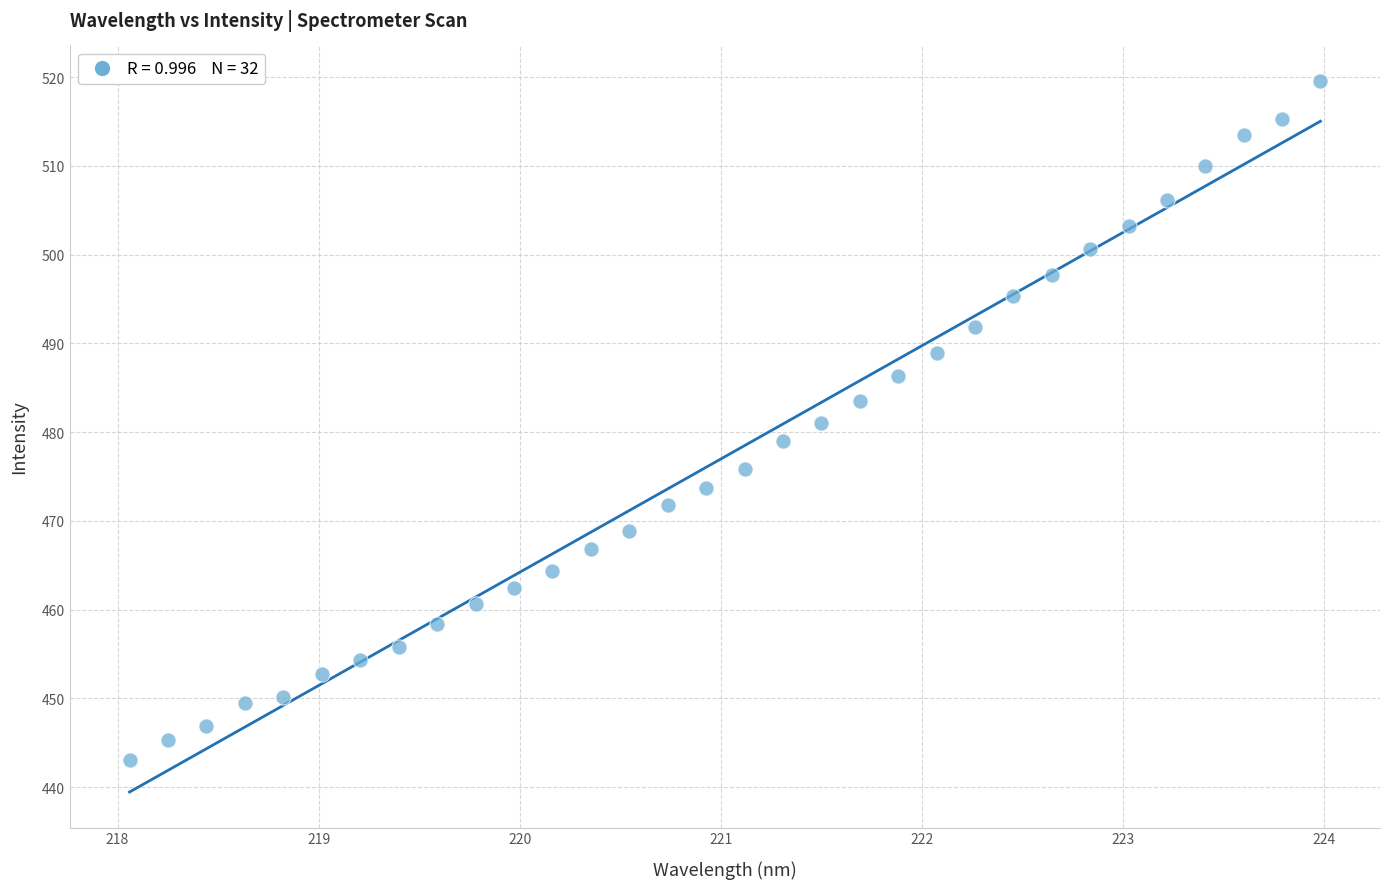

What is the range of Y values (max minus min)?

76.5